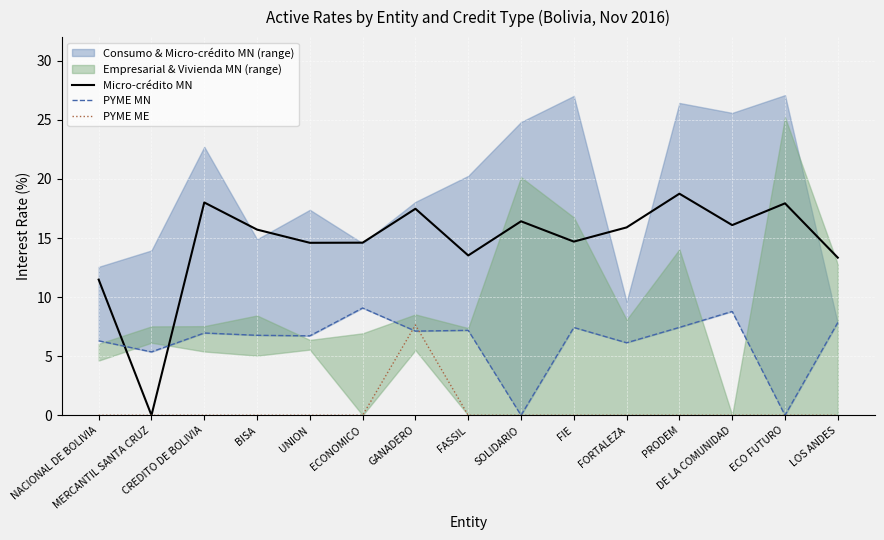

Between CREDITO DE BOLIVIA and ECONOMICO, which is larger?

CREDITO DE BOLIVIA